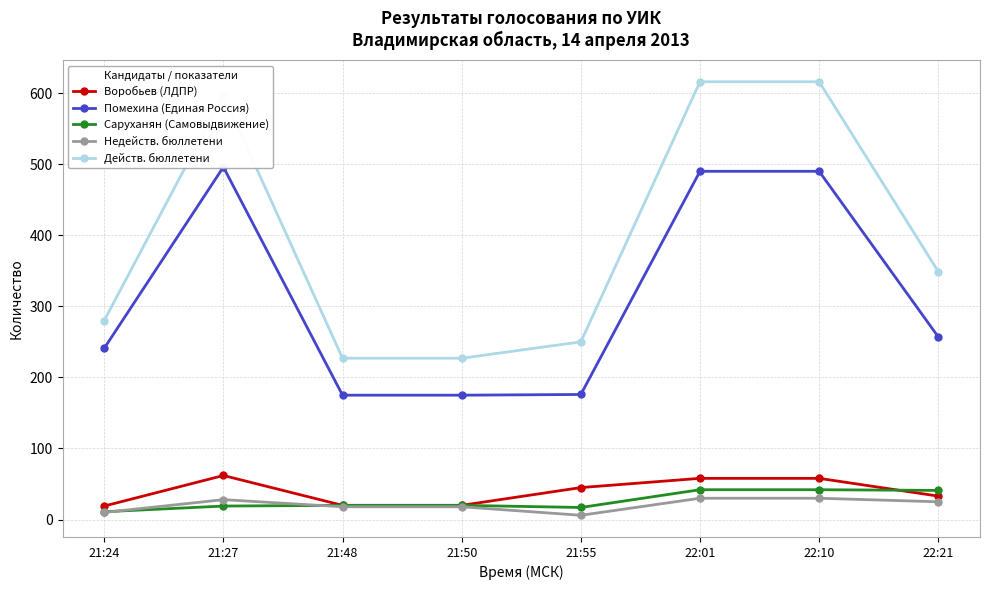

Which series changed the most between 21:24 and 22:21?

Действ. бюллетени